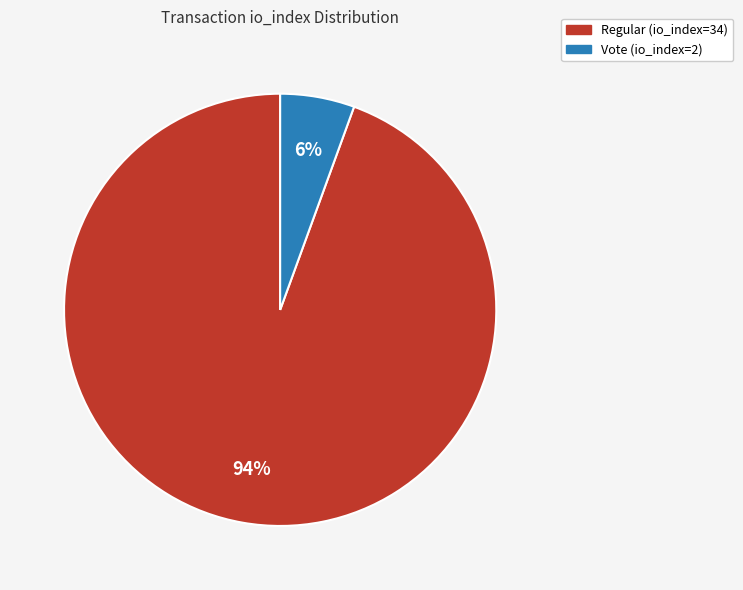

Approximately how many times larger is the value at Vote (io_index=2) compared to Regular (io_index=34)?

0.1